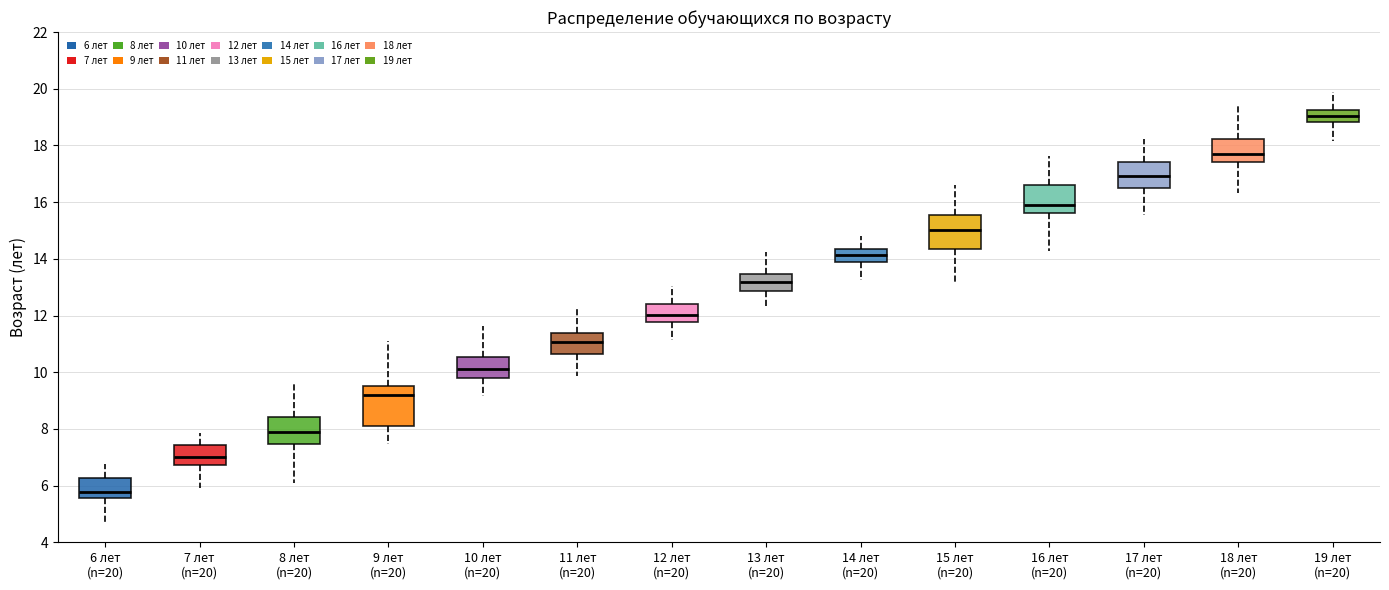

Reading left to right, read every box against the y-axis: the position of its median line, the range the box covers, and the ends of its whiskers. The values are not printed on the chart, so give them approximately, as read against the axis.

6 лет (n=20): median 5.8, box 5.6 to 6.2, whiskers 4.6 to 6.8
7 лет (n=20): median 7.0, box 6.8 to 7.4, whiskers 6.0 to 7.8
8 лет (n=20): median 7.8, box 7.4 to 8.4, whiskers 6.0 to 9.6
9 лет (n=20): median 9.2, box 8.2 to 9.6, whiskers 7.4 to 11.0
10 лет (n=20): median 10.2, box 9.8 to 10.6, whiskers 9.2 to 11.6
11 лет (n=20): median 11.0, box 10.6 to 11.4, whiskers 9.8 to 12.4
12 лет (n=20): median 12.0, box 11.8 to 12.4, whiskers 11.2 to 13.0
13 лет (n=20): median 13.2, box 12.8 to 13.4, whiskers 12.2 to 14.2
14 лет (n=20): median 14.2, box 13.8 to 14.4, whiskers 13.2 to 14.8
15 лет (n=20): median 15.0, box 14.4 to 15.6, whiskers 13.2 to 16.6
16 лет (n=20): median 15.8, box 15.6 to 16.6, whiskers 14.2 to 17.6
17 лет (n=20): median 17.0, box 16.6 to 17.4, whiskers 15.6 to 18.2
18 лет (n=20): median 17.8, box 17.4 to 18.2, whiskers 16.4 to 19.4
19 лет (n=20): median 19.0, box 18.8 to 19.2, whiskers 18.2 to 19.8